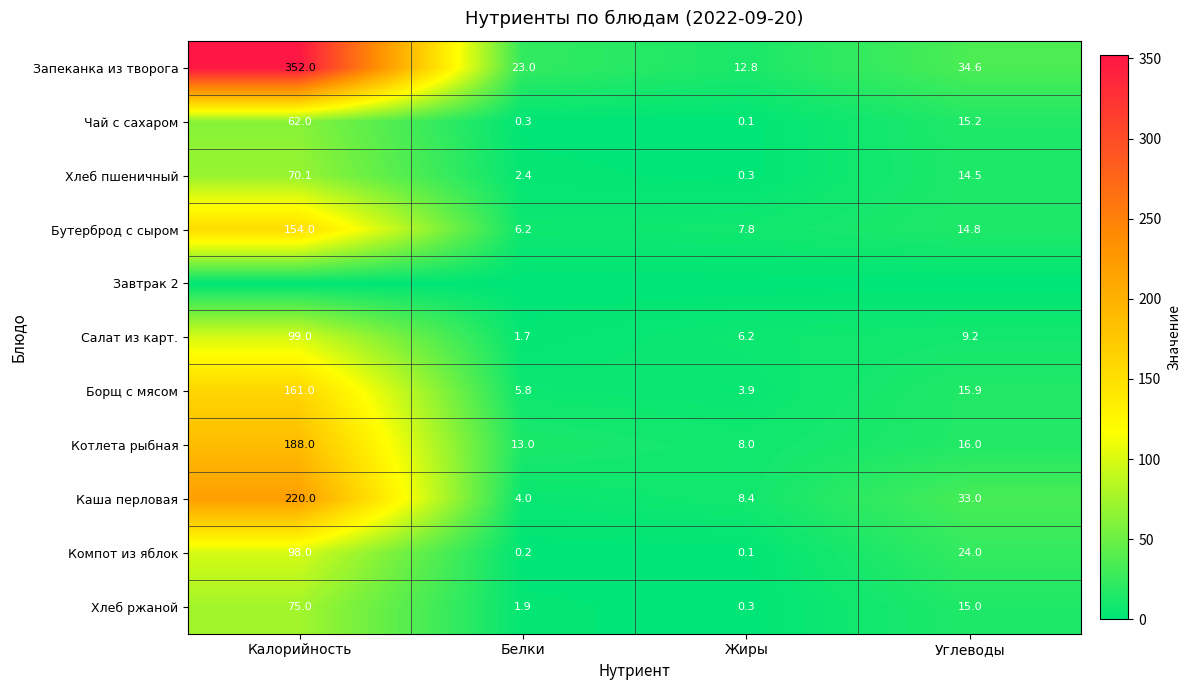

The Хлеб ржаной series shows 19.6 at Углеводы. True or false?

False